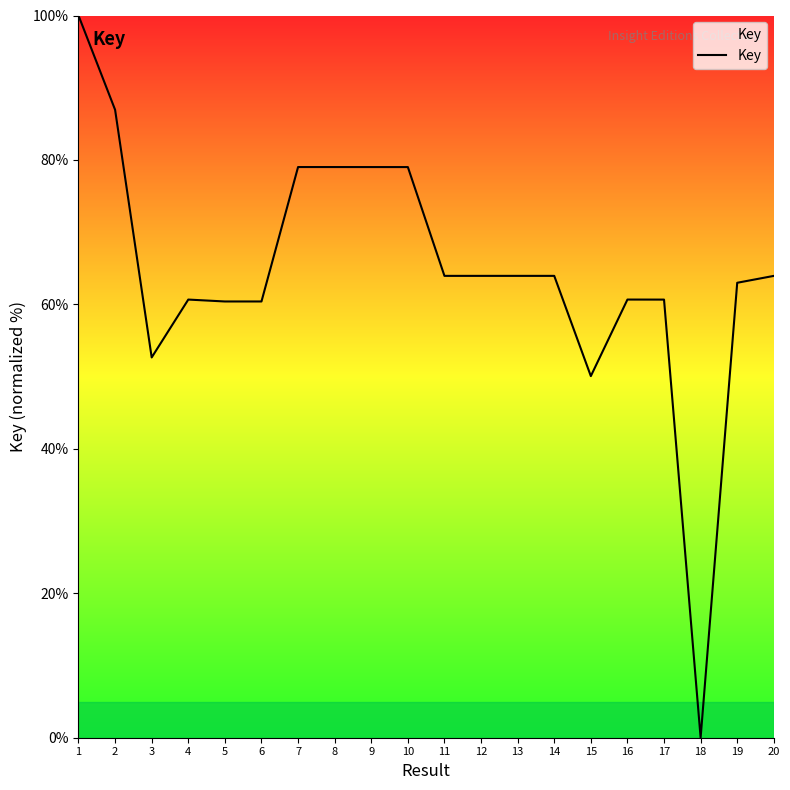

What is the difference between the maximum and minimum values?

100.0